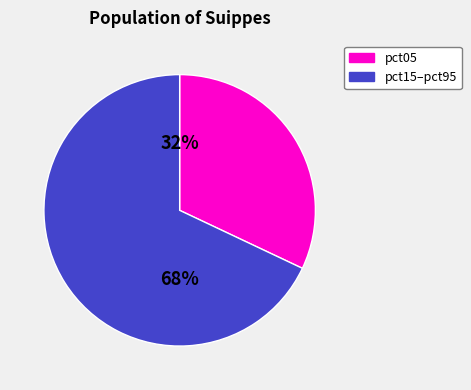

What percentage is the pct05 slice, to the nearest percent?

32%